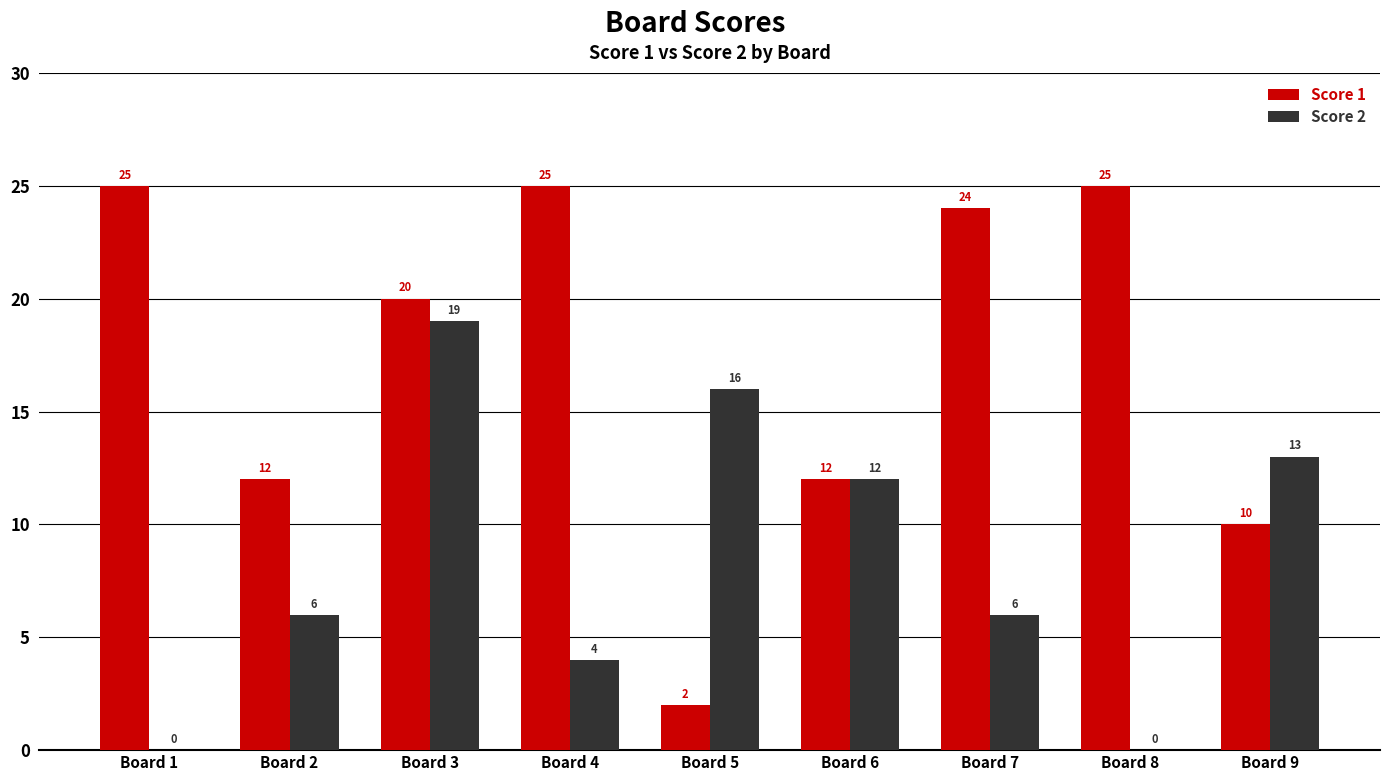

Where does the Score 1 series first go above 20?

Board 1